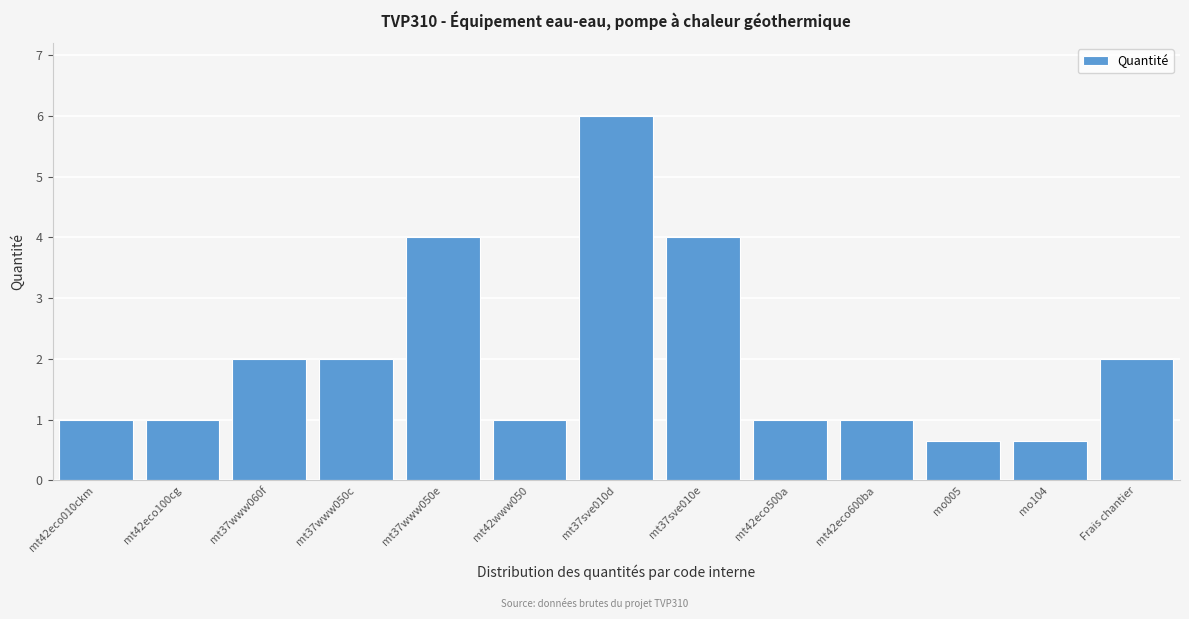

Reading left to right, list all the values displayed in this chart.

mt42eco010ckm=1.0	mt42eco100cg=1.0	mt37www060f=2.0	mt37www050c=2.0	mt37www050e=4.0	mt42www050=1.0	mt37sve010d=6.0	mt37sve010e=4.0	mt42eco500a=1.0	mt42eco600ba=1.0	mo005=0.7	mo104=0.7	Frais chantier=2.0